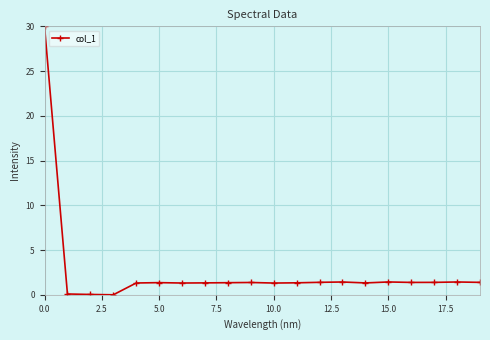

What is the value of the 8th point from the left?

1.3